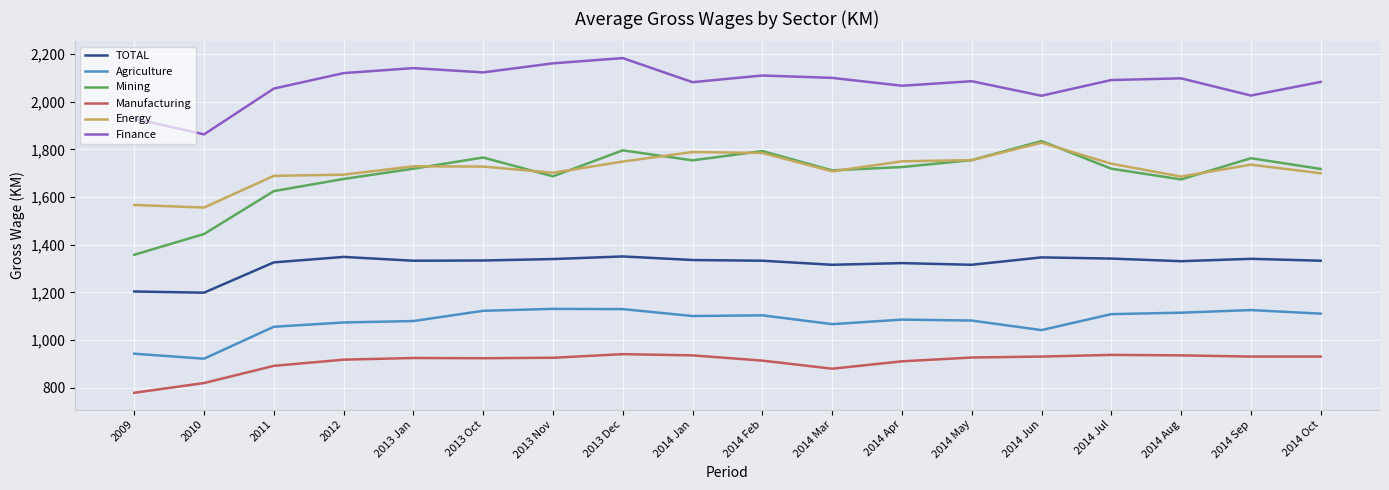

True or false: Finance has a value of 2098 at 2014 Aug.

True